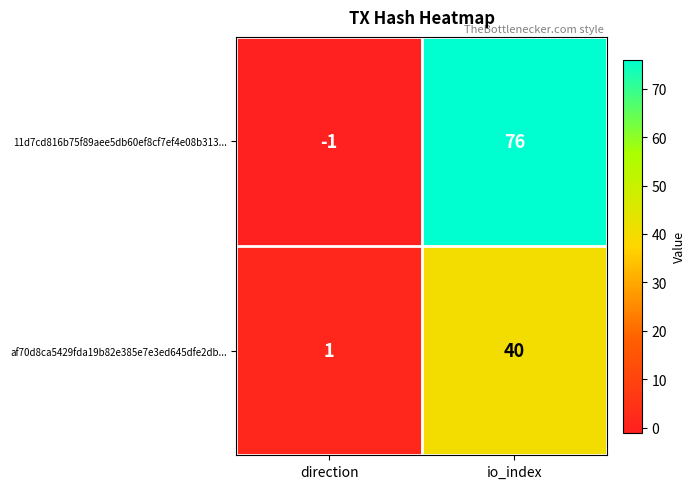

How many data points does each series have?

2